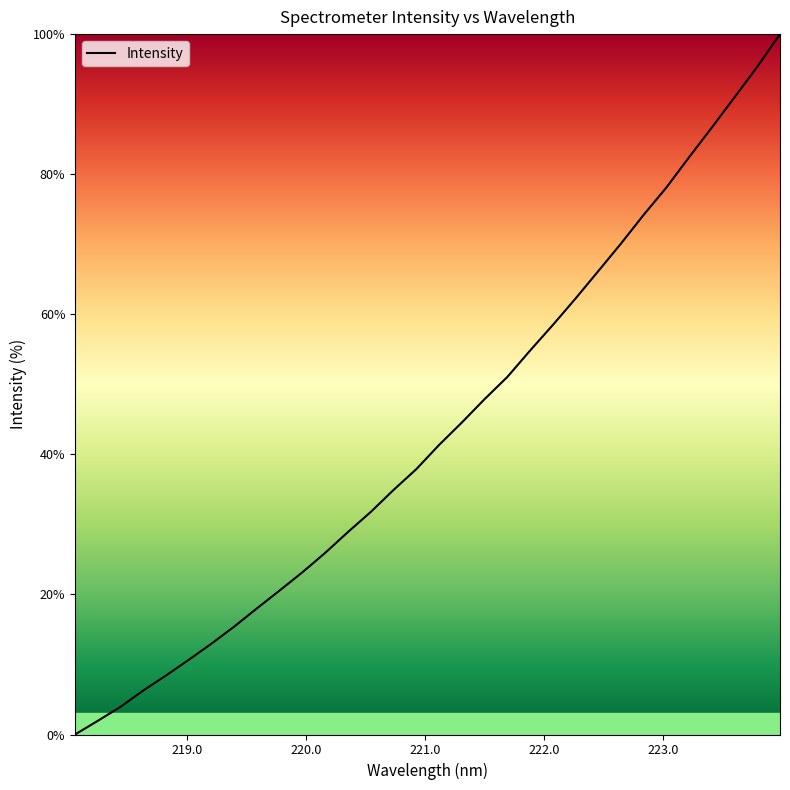

What is the difference between the maximum and minimum values?

100.0